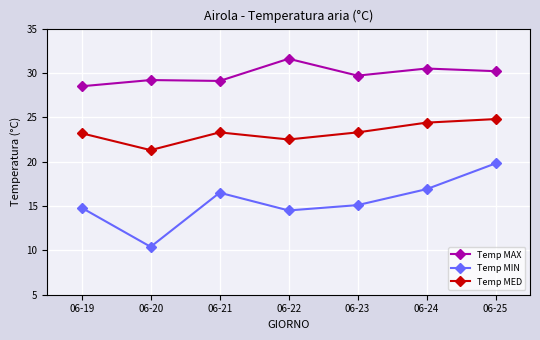

Is it true that Temp MAX equals 29.1 at 06-21?

True